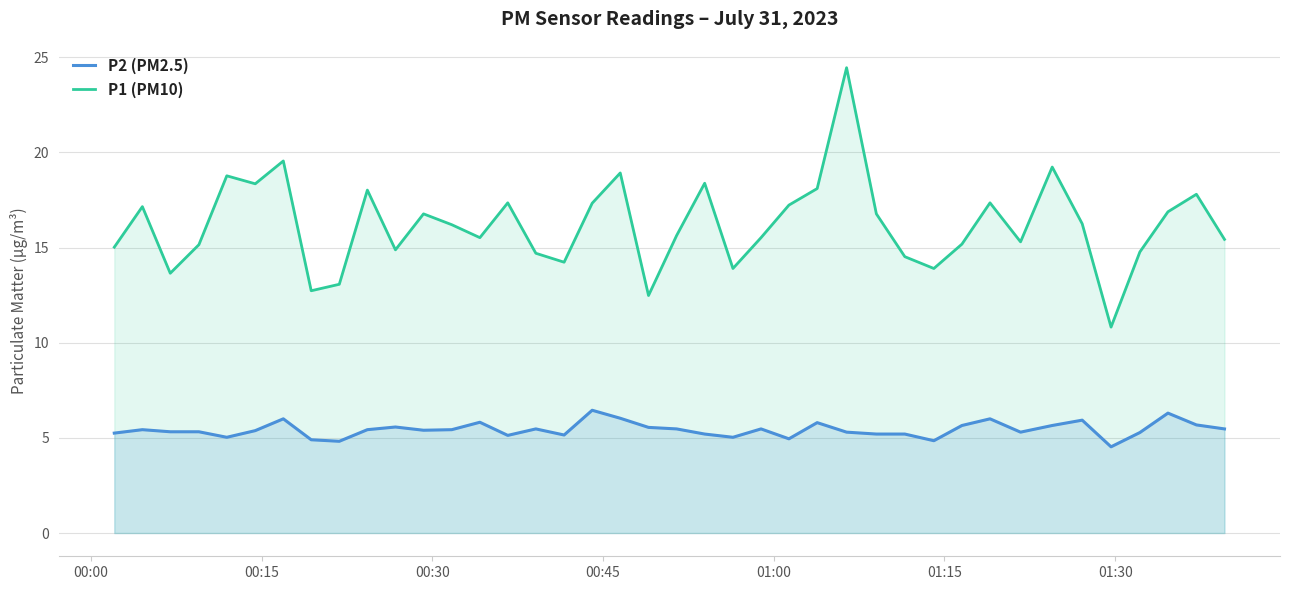

Rank the series by their maximum value, from highest to lowest.

P1 (PM10), P2 (PM2.5)